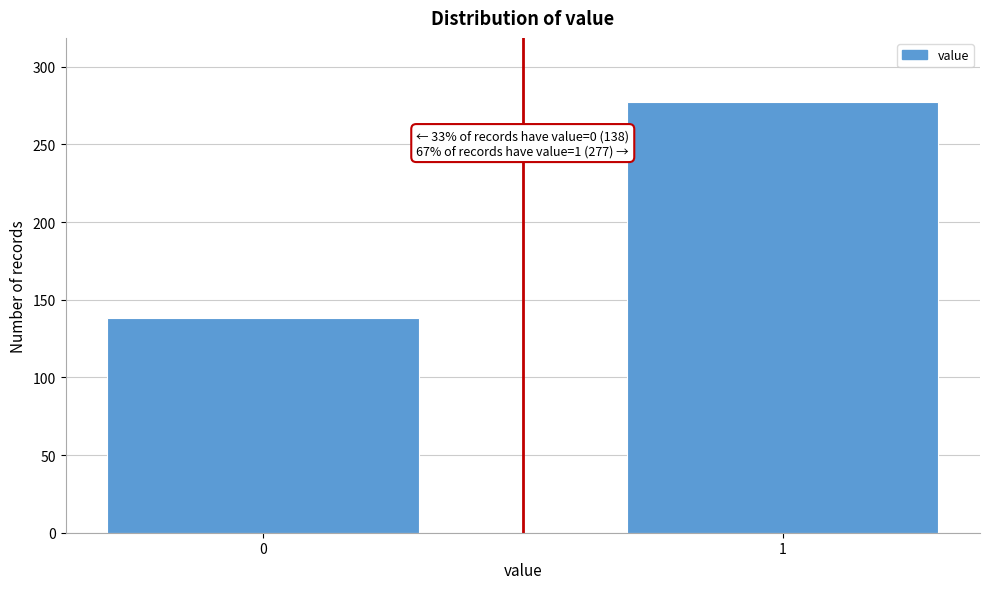

Reading left to right, transcribe all the data shown in this chart.

0=138	1=277